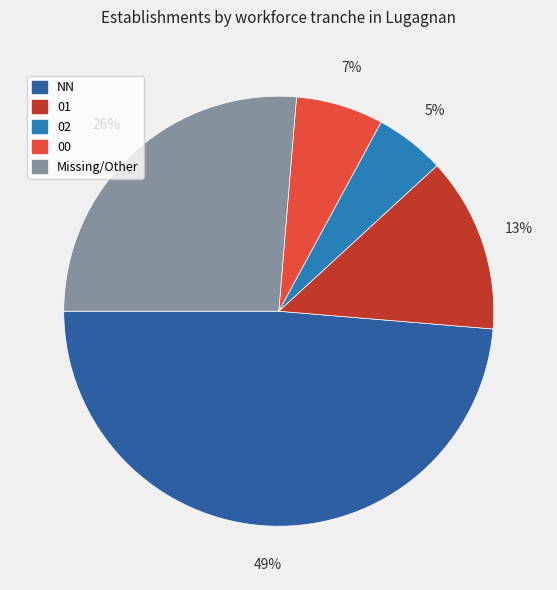

Count the number of slices in the pie.

5